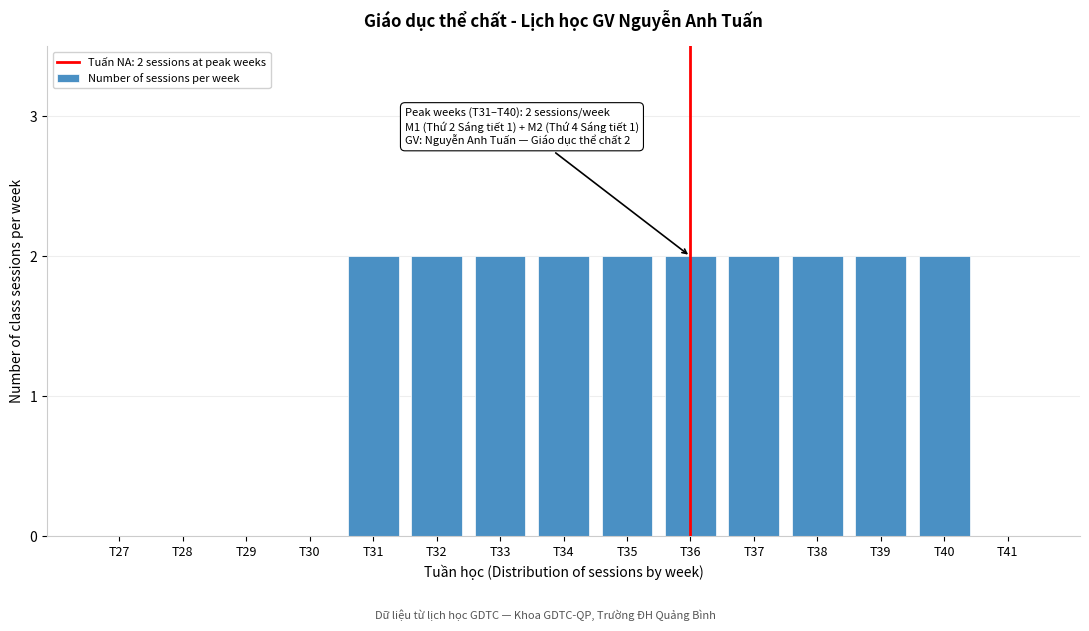

Reading left to right, list all the values displayed in this chart.

T27=0	T28=0	T29=0	T30=0	T31=2	T32=2	T33=2	T34=2	T35=2	T36=2	T37=2	T38=2	T39=2	T40=2	T41=0